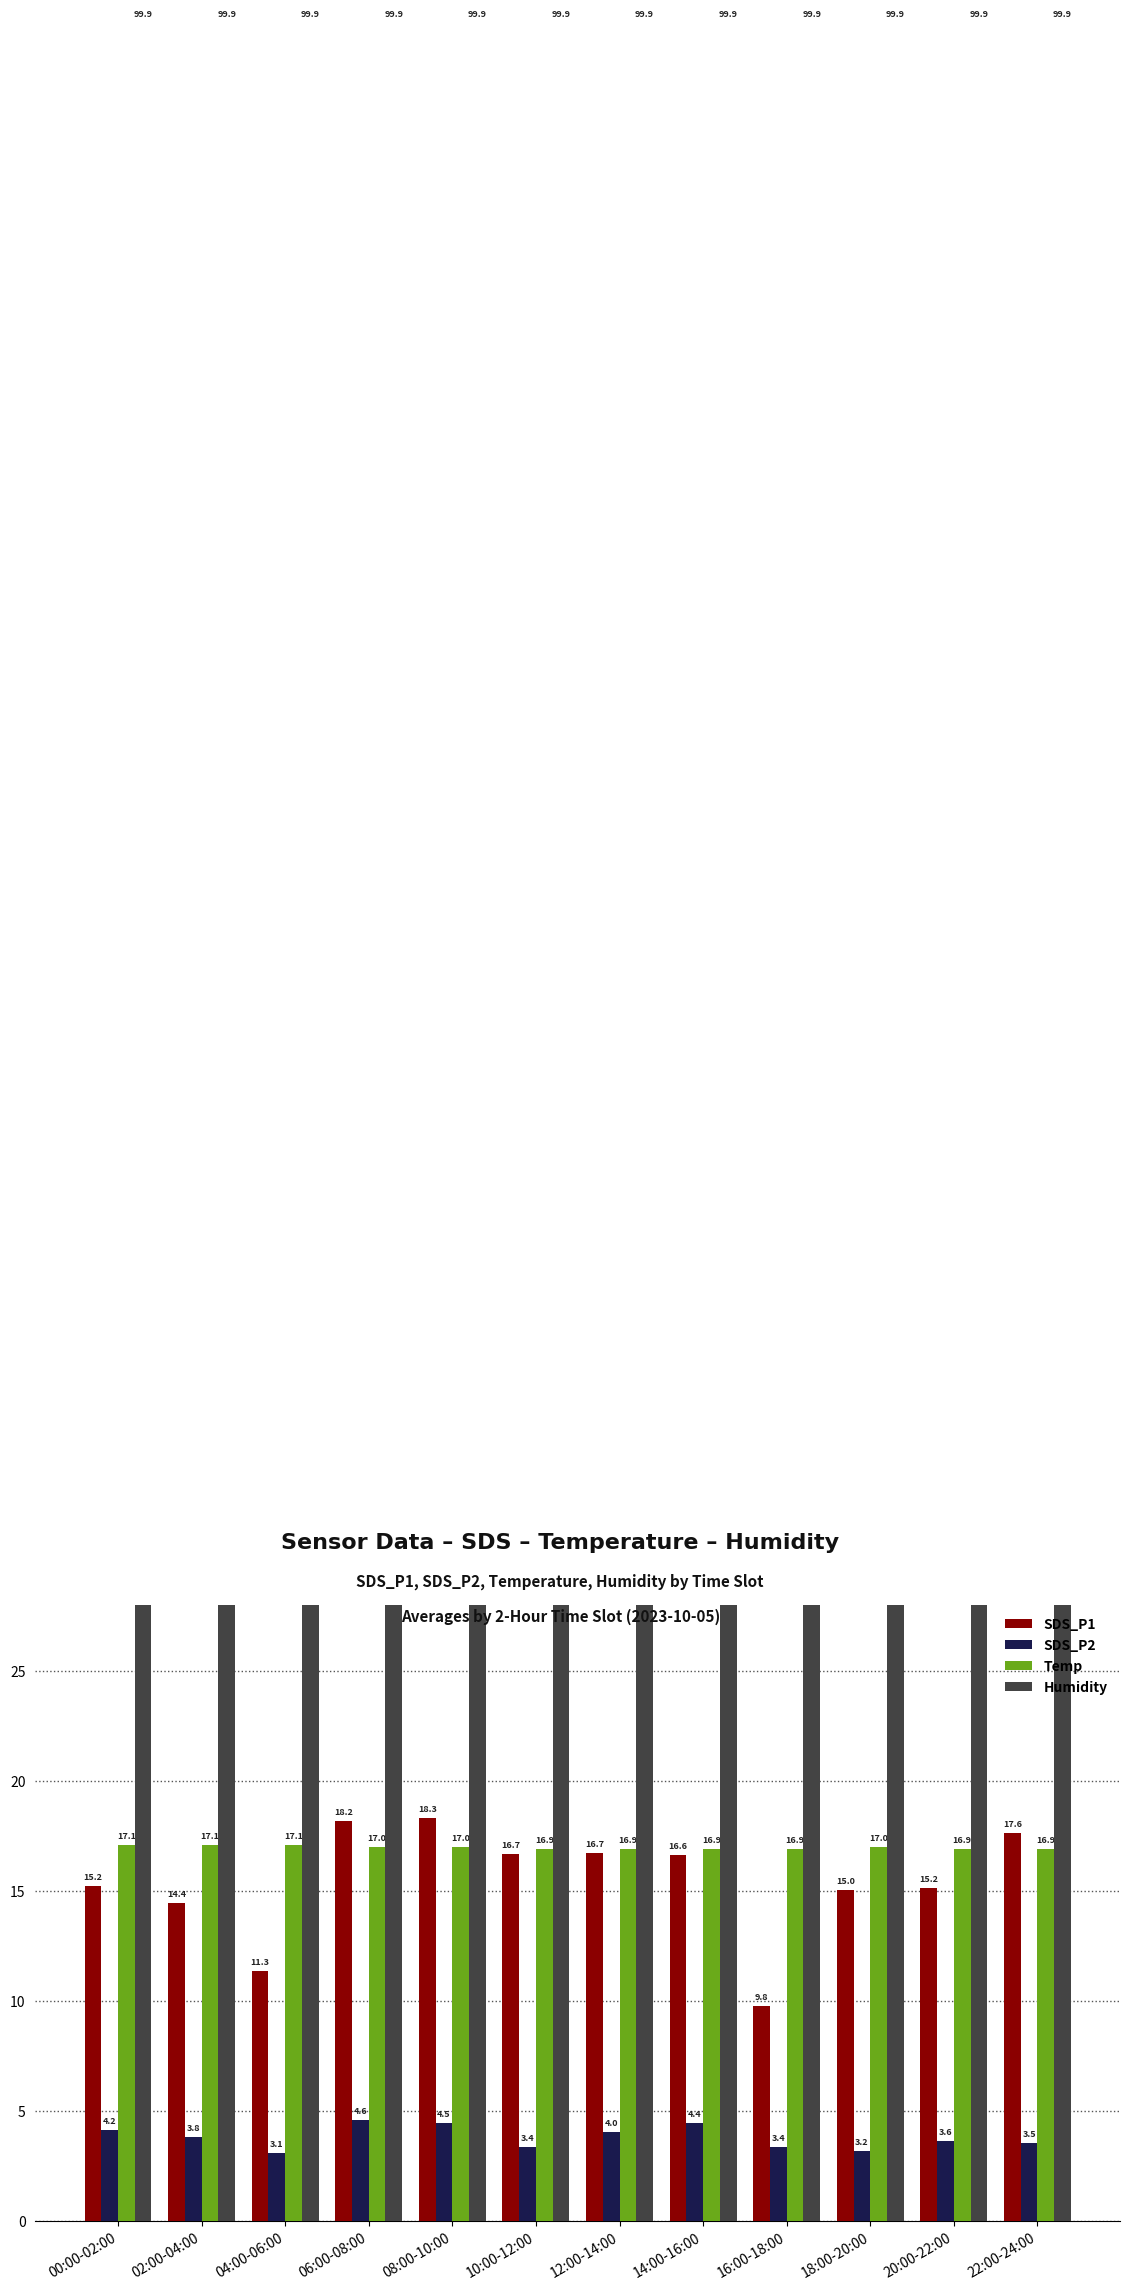

What is the difference between the maximum and minimum values in the SDS_P1 series?

8.5